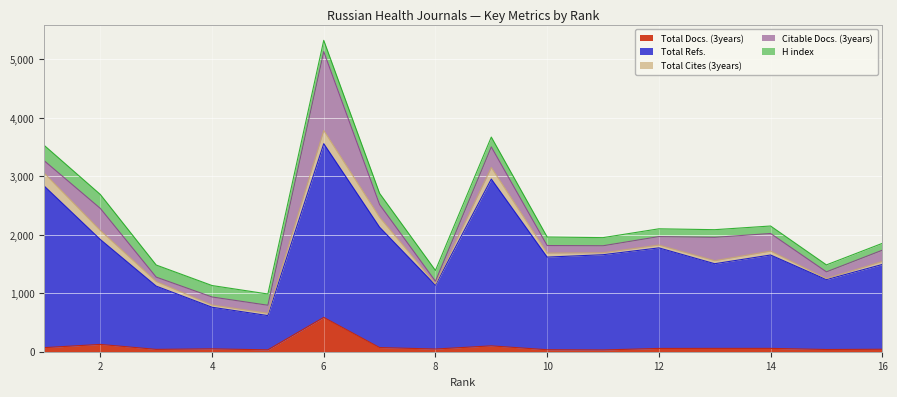

True or false: Total Cites (3years) has a value of 121 at 3.

False